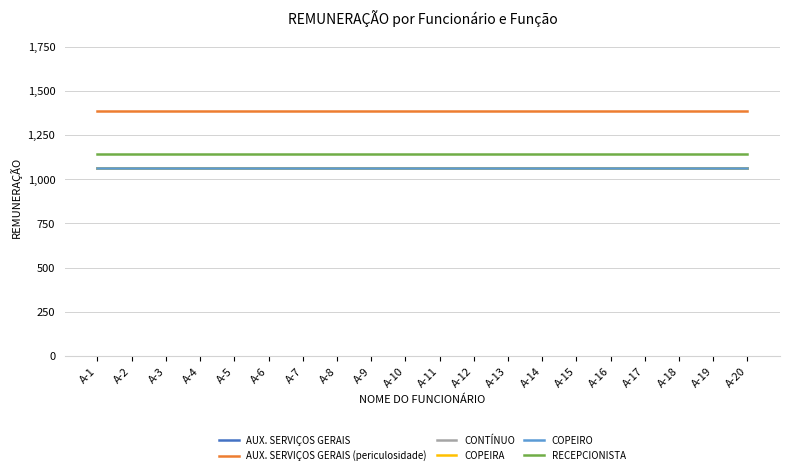

What is the difference between the highest and lowest values at A-18?

319.8